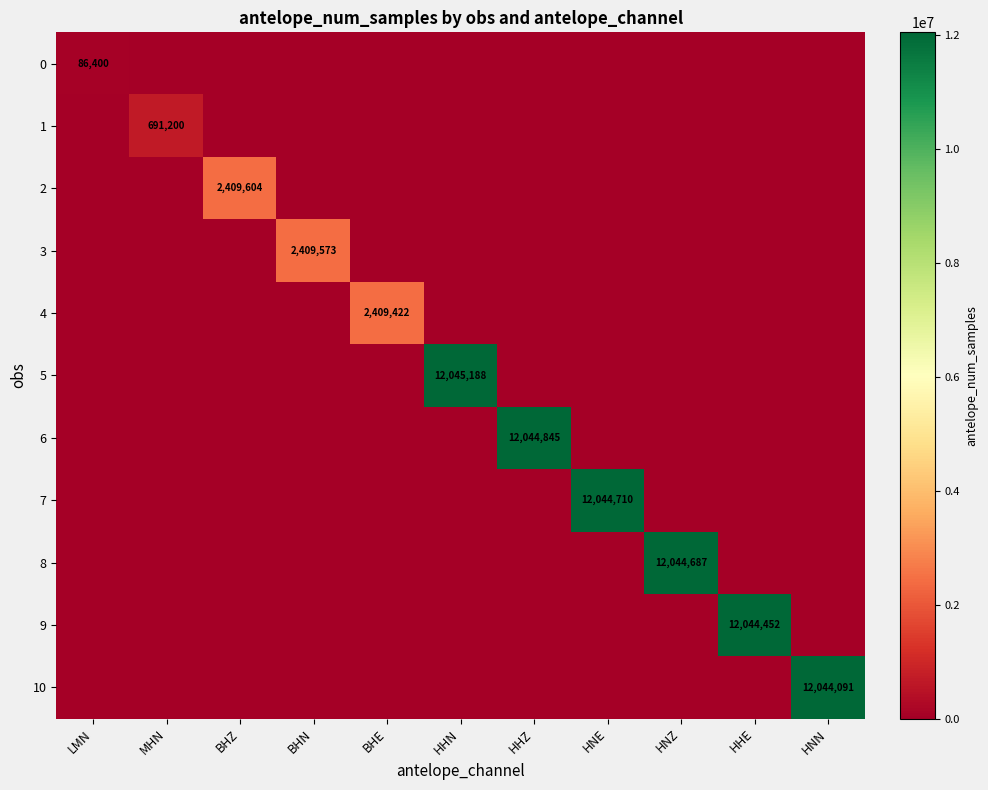

Is it true that 7 equals -8073483 at BHE?

False